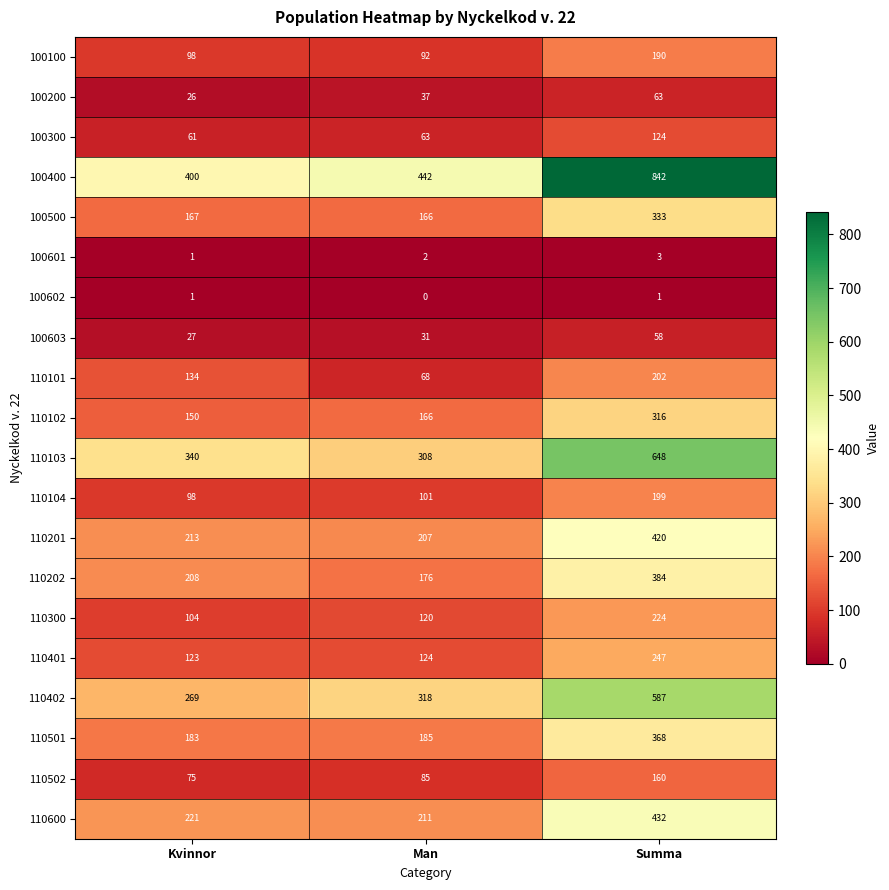

Rank the categories by 110201 value from lowest to highest.

Man, Kvinnor, Summa